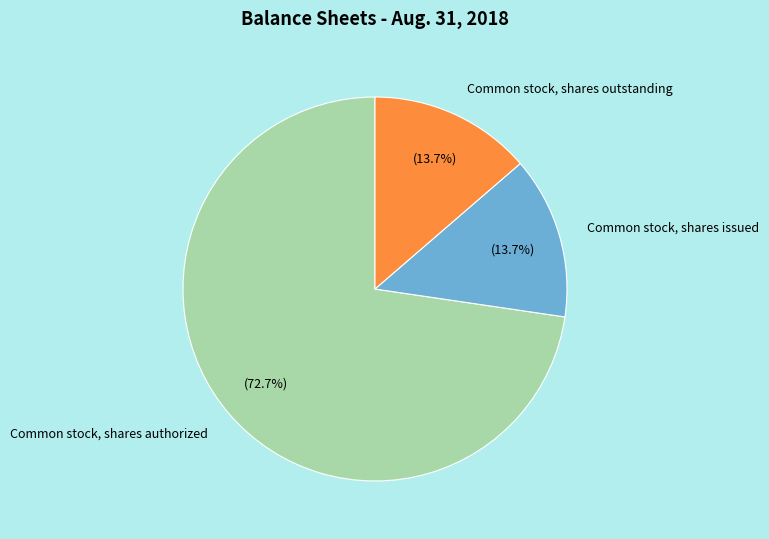

To the nearest percent, what is the average slice percentage?

33%